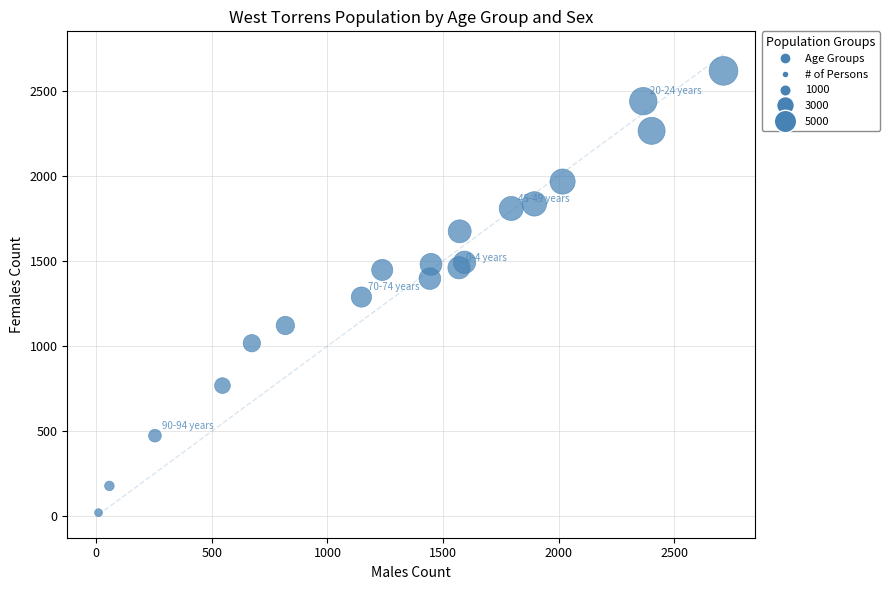

What Y value in the scatter plot is closest to 1319?

1288